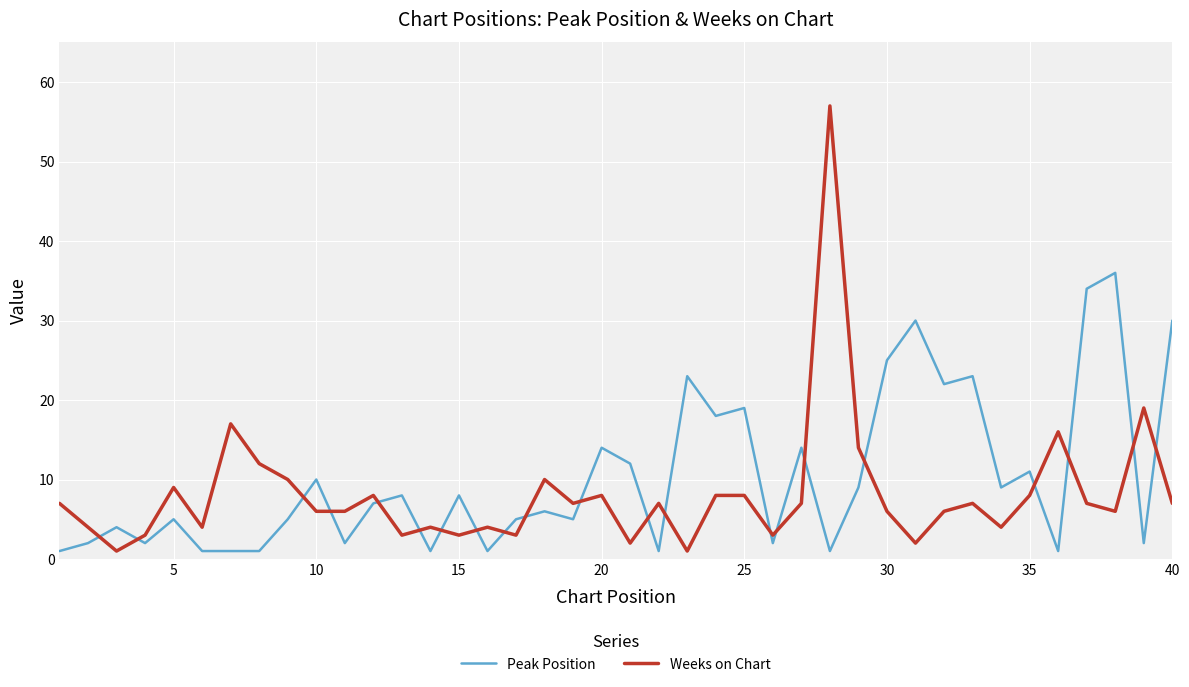

True or false: Peak Position and Weeks on Chart intersect in this chart.

True